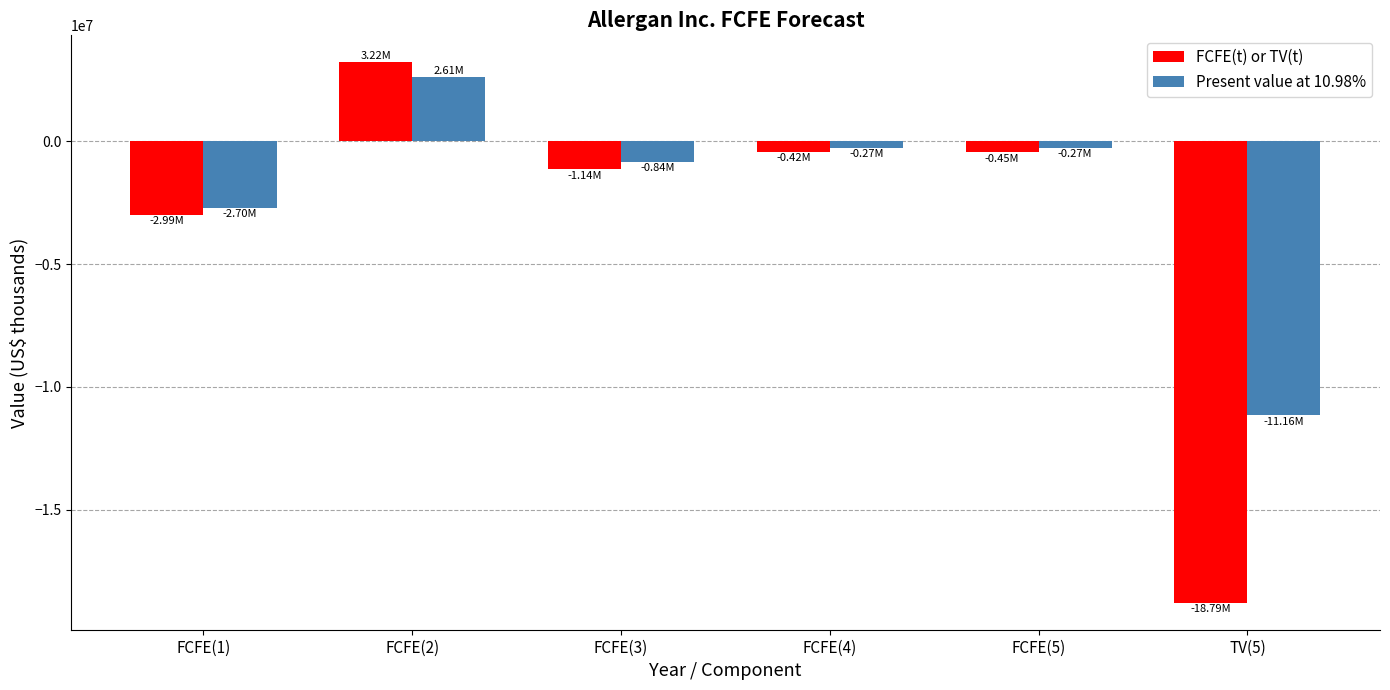

Which series has the largest total across all categories?

Present value at 10.98%